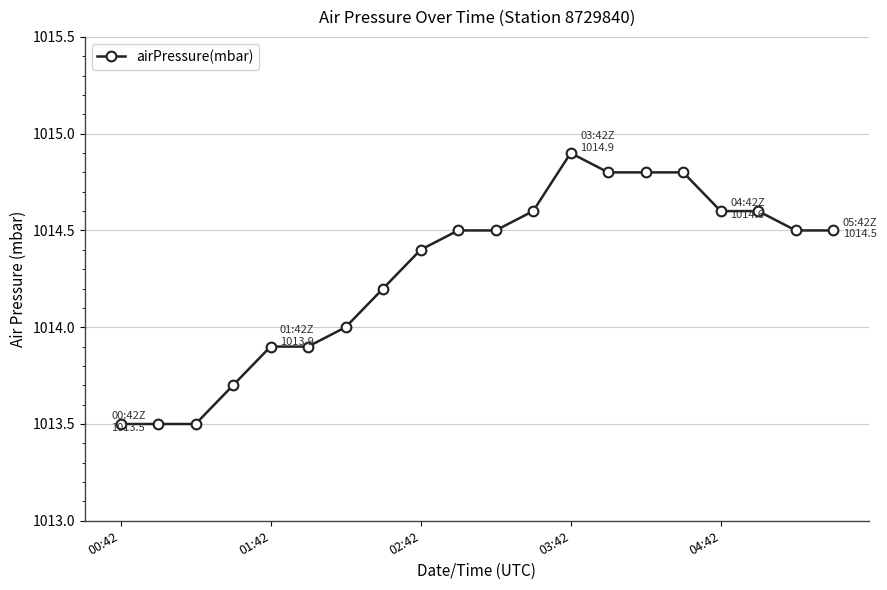

What is the sum of all values?

20285.7